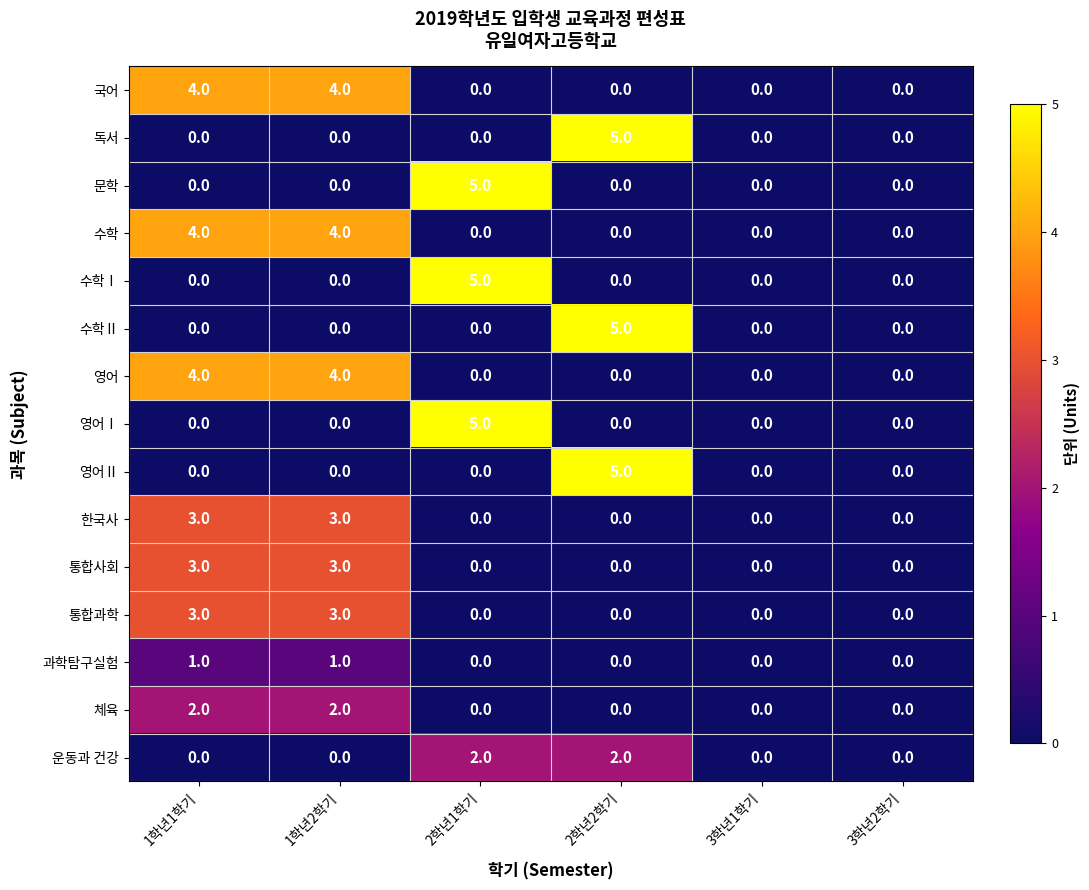

True or false: 통합사회 has a value of 3 at 1학년1학기.

True